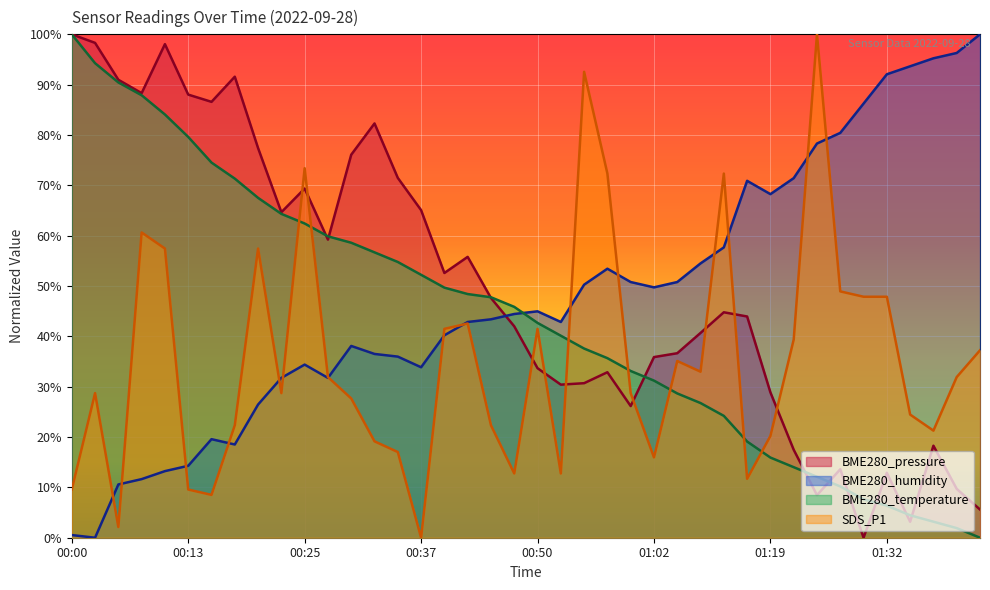

Which series has the widest spread of values?

BME280_pressure